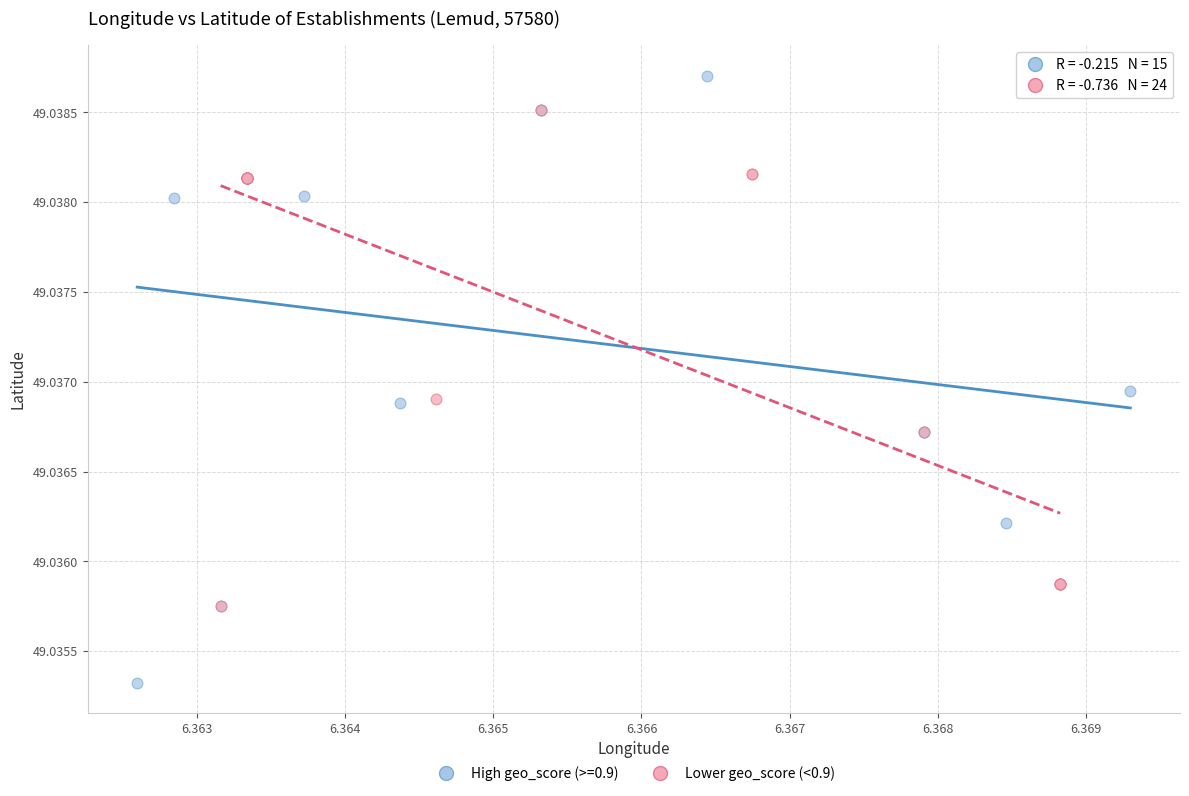

Which series has the widest spread of Y values?

High geo_score (>=0.9)